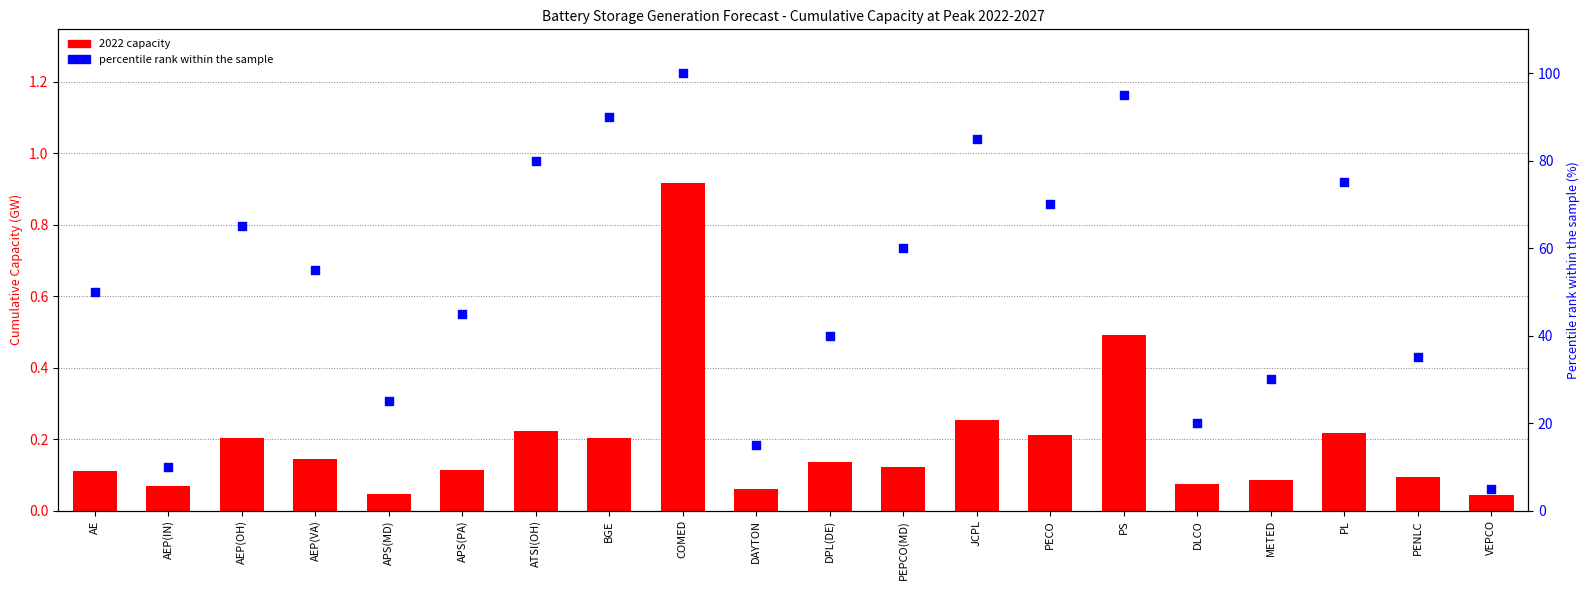

At how many categories does at least one series exceed 22?

16